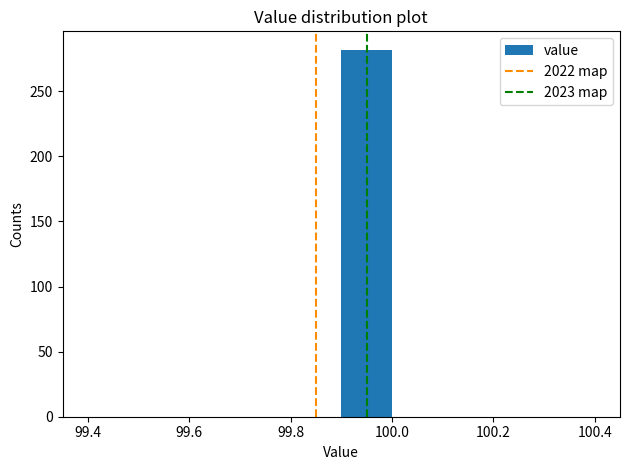

How tall is the bar that spans 99.9 to 100.0 on the x-axis? The values are not printed on the chart, so give them approximately, as read against the axis.

280